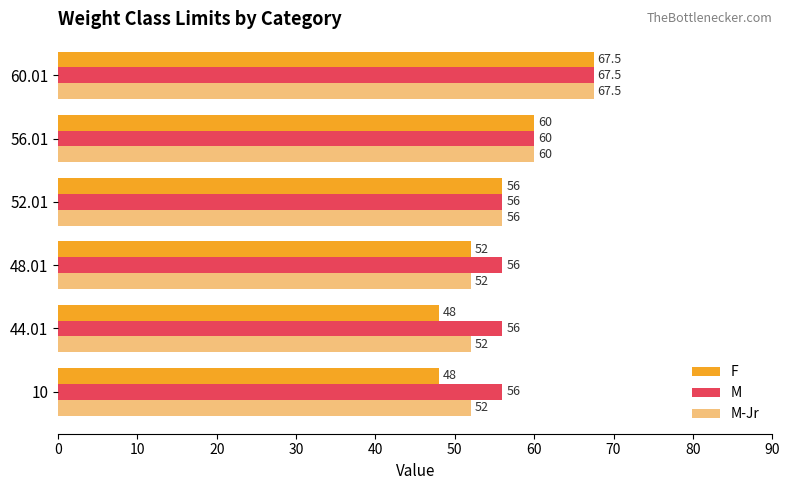

How many data points in F are less than 56?

3